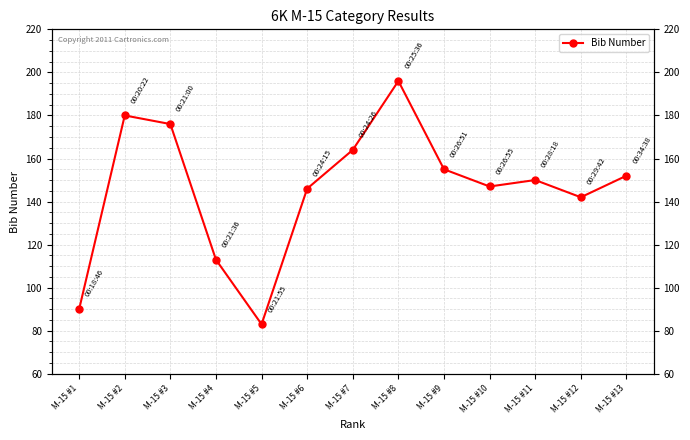

Is it true that the value at M-15 #8 is 305?

False